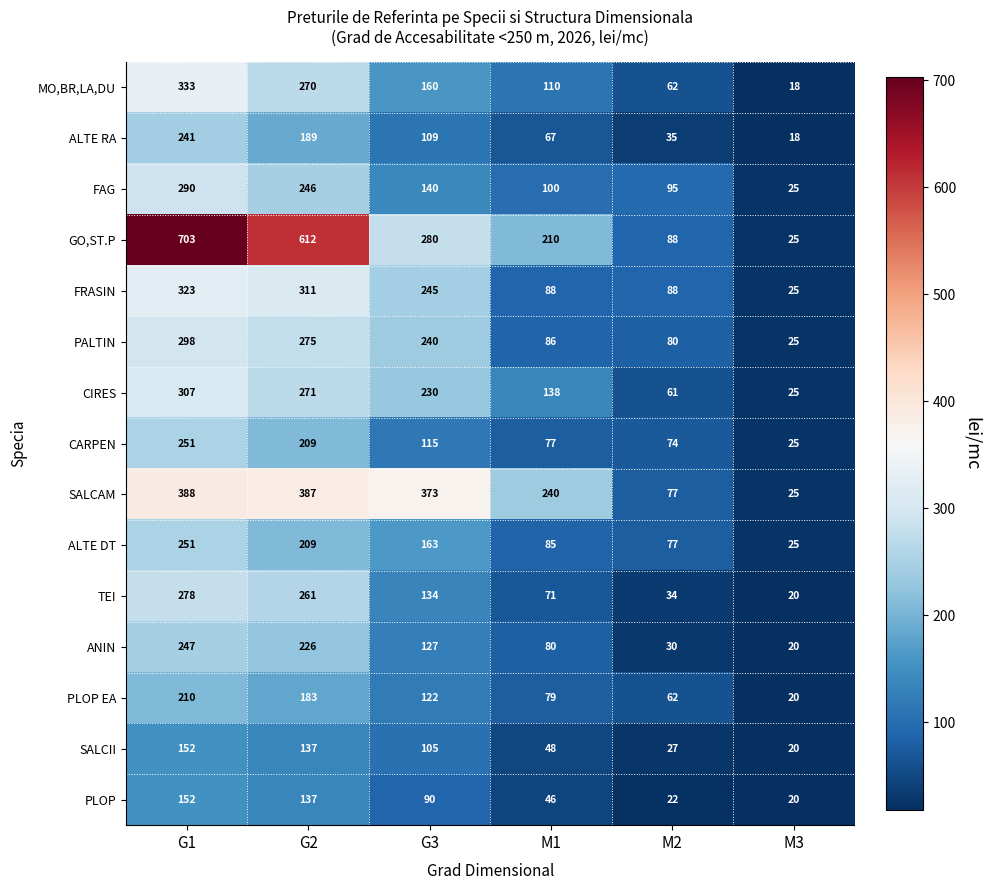

What is the difference between the highest and lowest values at M2?

73